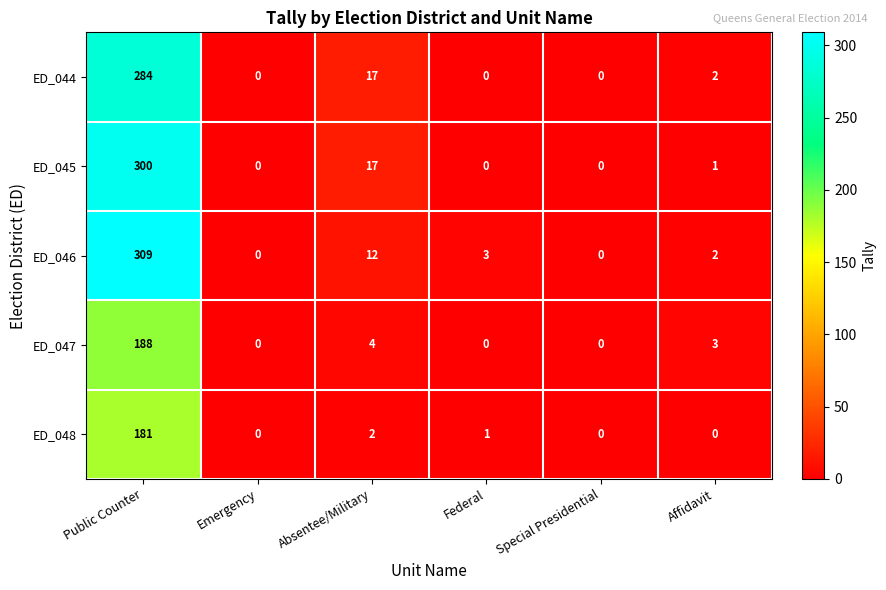

How many values in the ED_044 series are below 2?

3